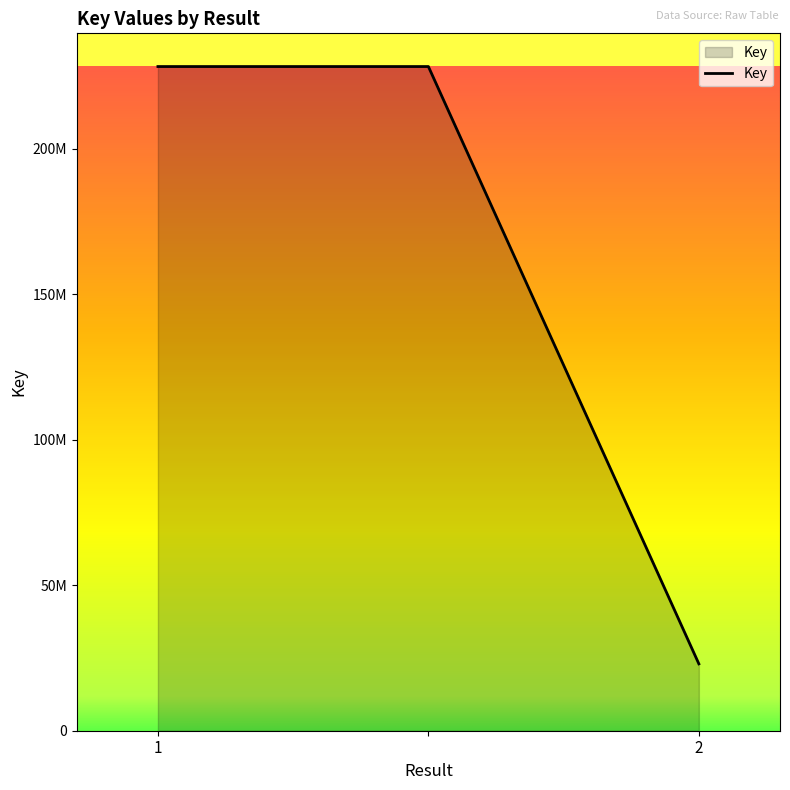

Does the chart display data point markers on the line(s)?

No